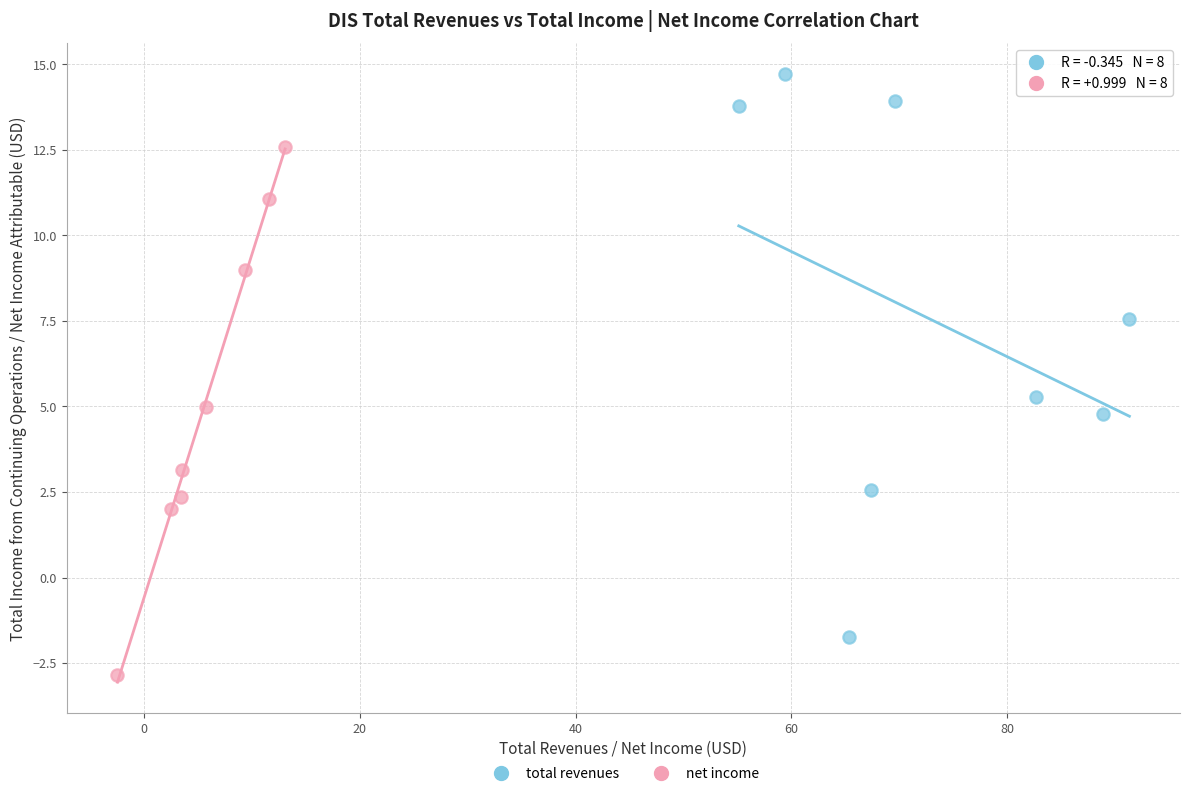

What are all the series names shown in the legend?

total revenues, net income